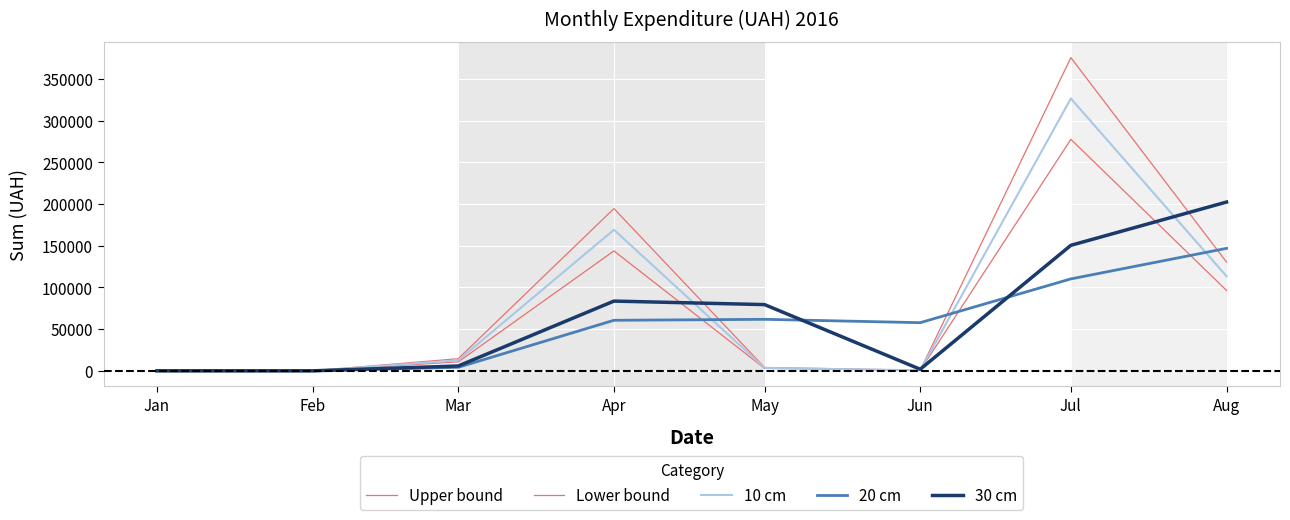

How many lines are shown in the chart?

5